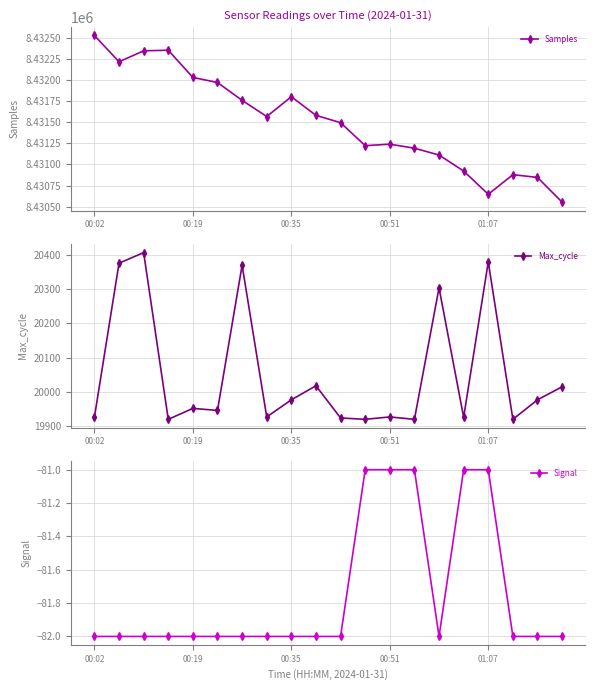

True or false: Samples and Signal intersect in this chart.

False